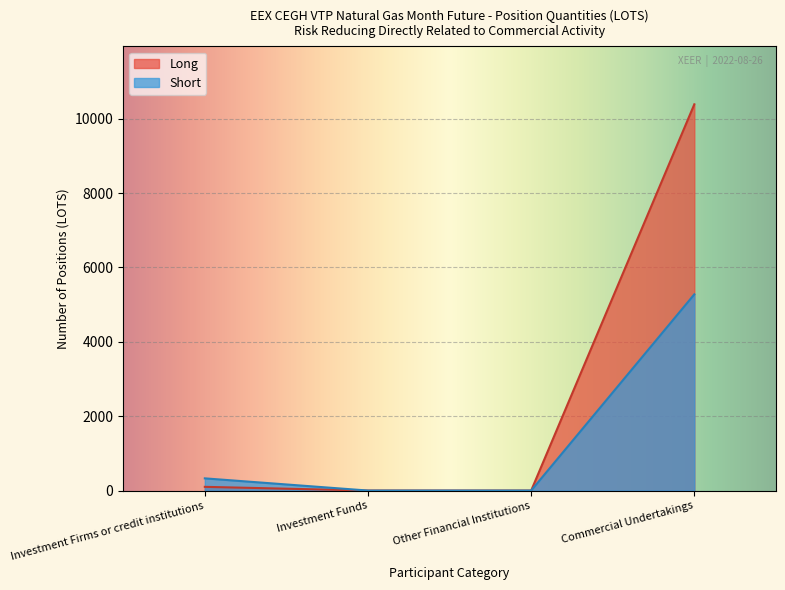

True or false: Long and Short intersect in this chart.

False